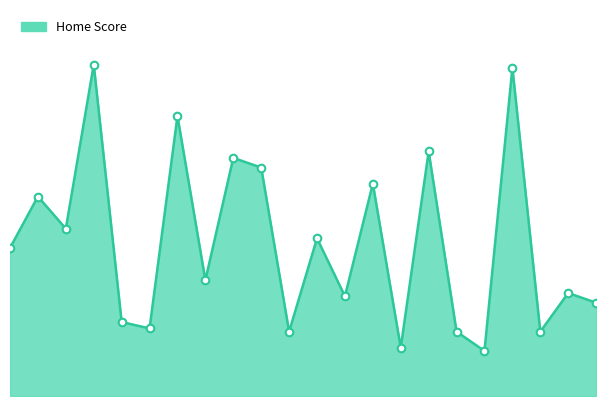

Does the chart have visible grid lines?

No